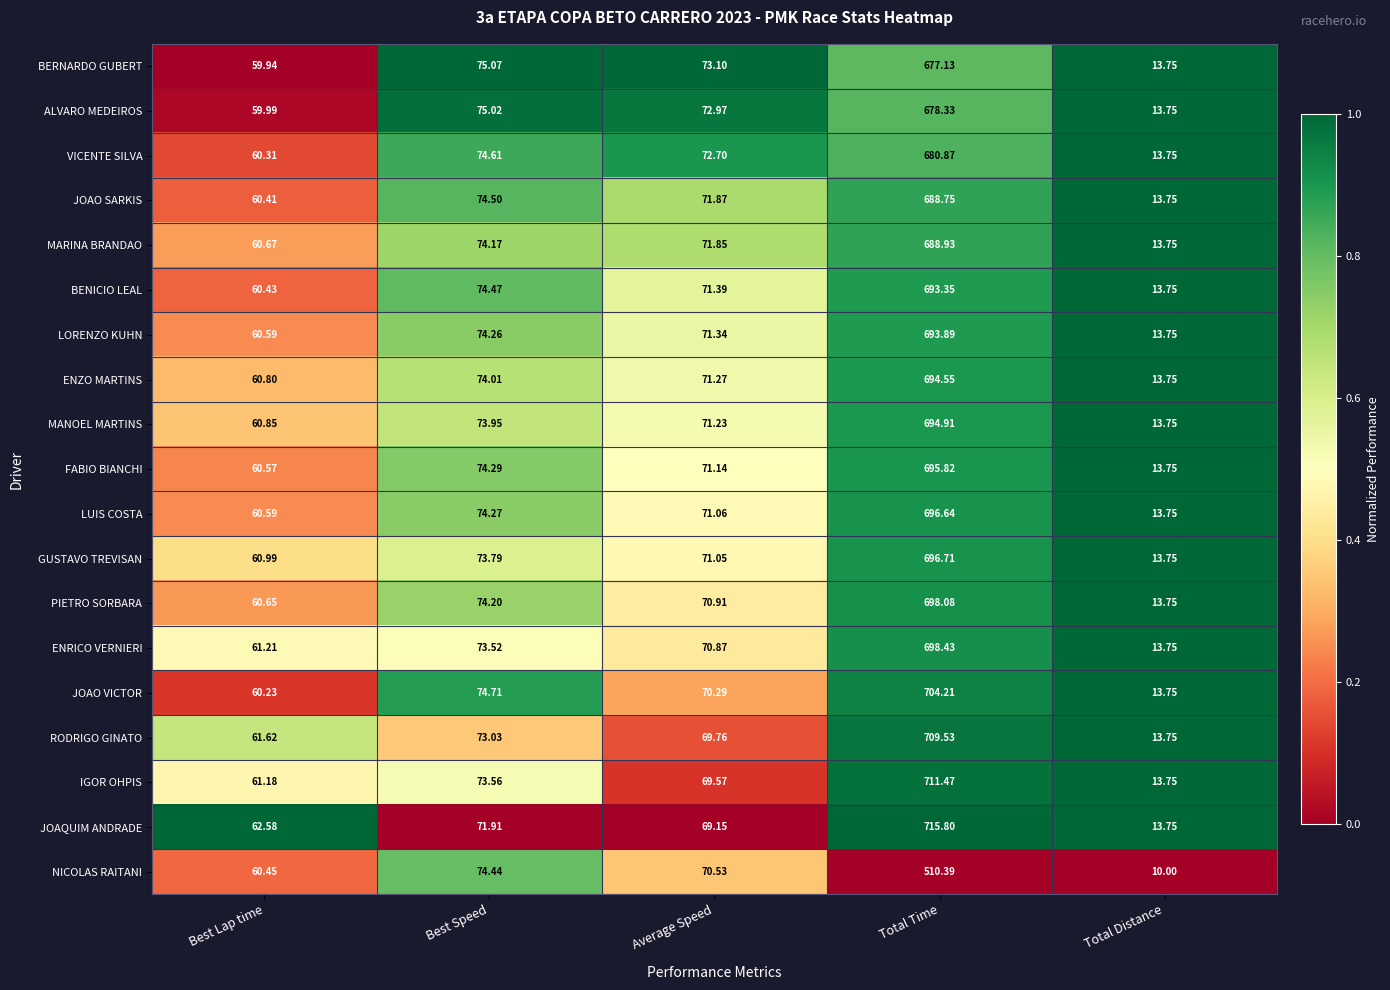

At which label is ENRICO VERNIERI closest to 356?

Best Speed